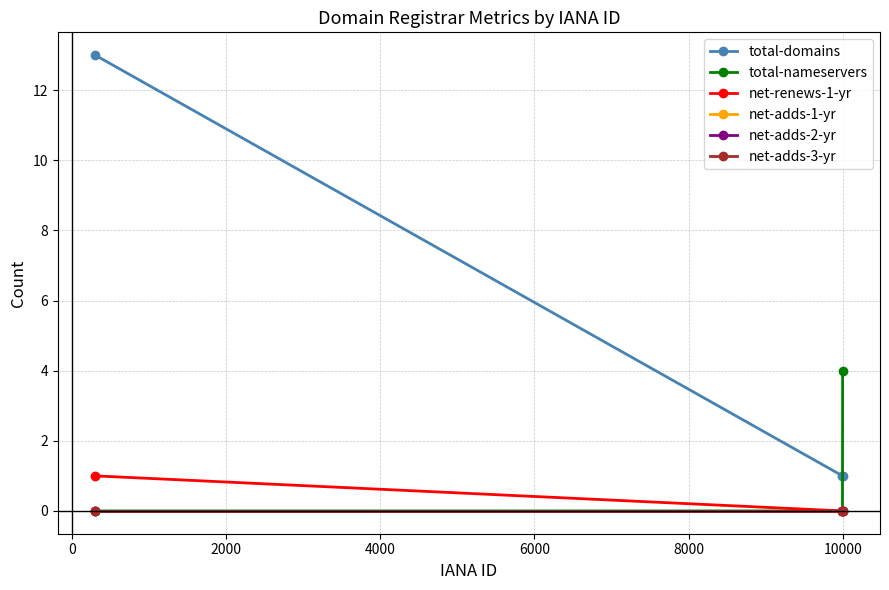

How many data points does each series have?

3